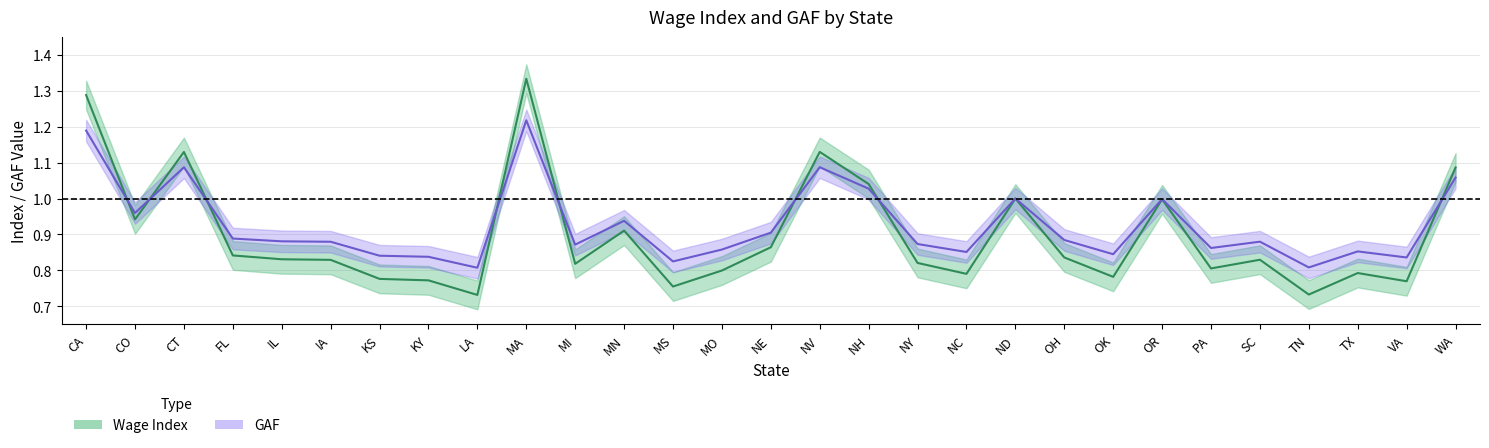

What is the value of the Wage Index point at the 10th from the left?

1.3